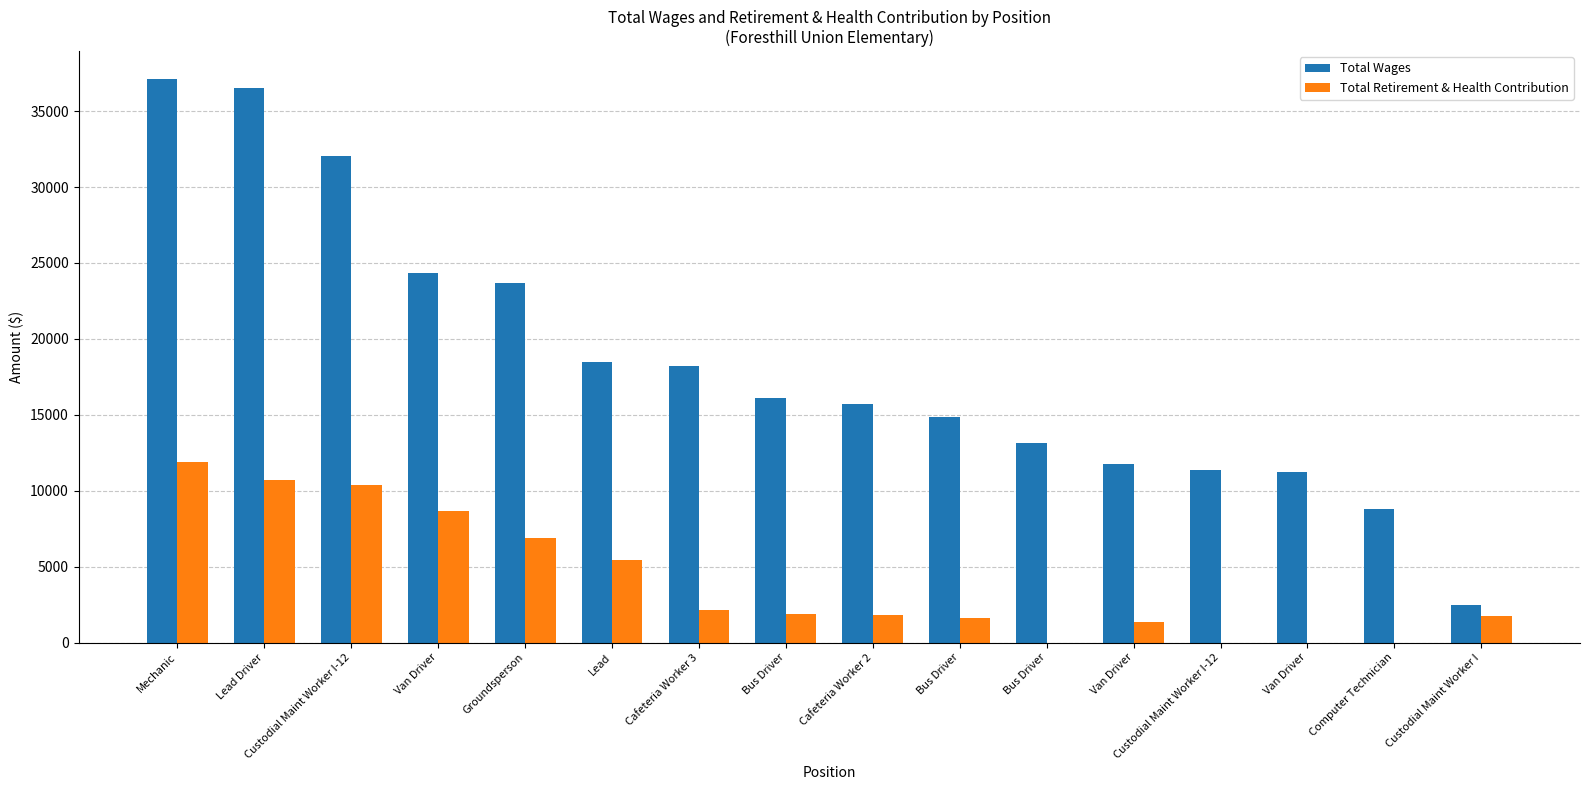

Reading left to right, list all the values displayed in this chart.

Total Wages: Mechanic=37094	Lead Driver=36543	Custodial Maint Worker I-12=32042	Van Driver=24369	Groundsperson=23686	Lead=18474	Cafeteria Worker 3=18220	Bus Driver=16129	Cafeteria Worker 2=15685	Bus Driver=14854	Bus Driver=13138	Van Driver=11761	Custodial Maint Worker I-12=11365	Van Driver=11265	Computer Technician=8819	Custodial Maint Worker I=2501
Total Retirement & Health Contribution: Mechanic=11895	Lead Driver=10703	Custodial Maint Worker I-12=10405	Van Driver=8696	Groundsperson=6874	Lead=5459	Cafeteria Worker 3=2115	Bus Driver=1870	Cafeteria Worker 2=1820	Bus Driver=1633	Bus Driver=0	Van Driver=1359	Custodial Maint Worker I-12=0	Van Driver=0	Computer Technician=0	Custodial Maint Worker I=1752